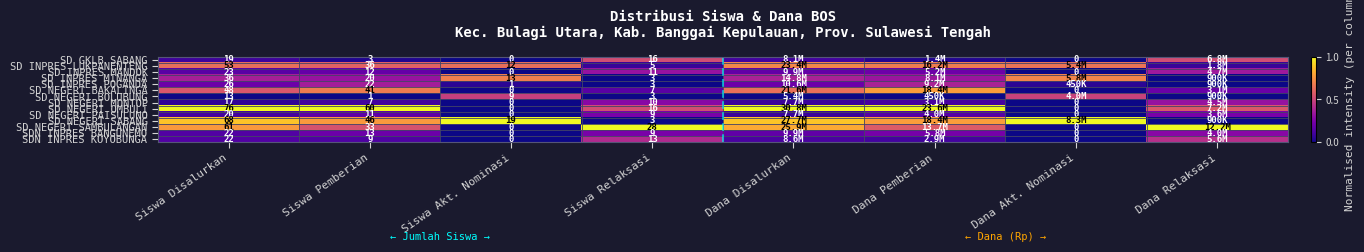

At which label does SD GKLB SABANG reach its peak?

Siswa Relaksasi